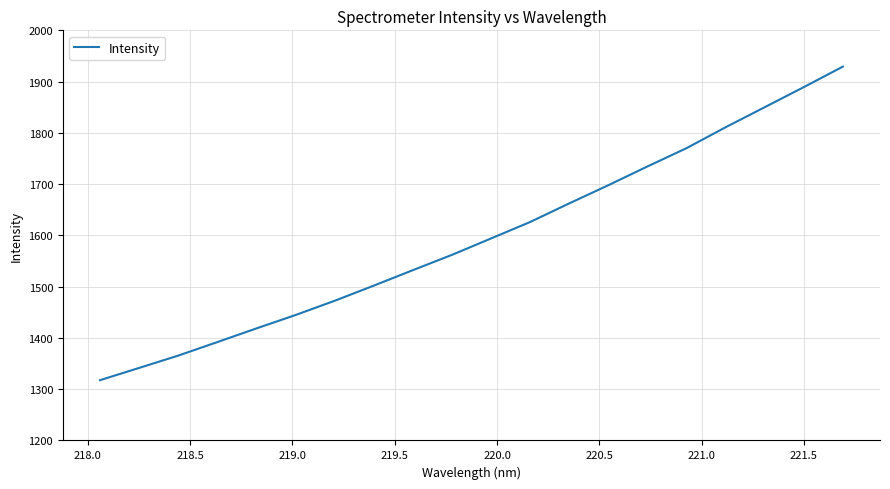

What is the average value?

1595.7